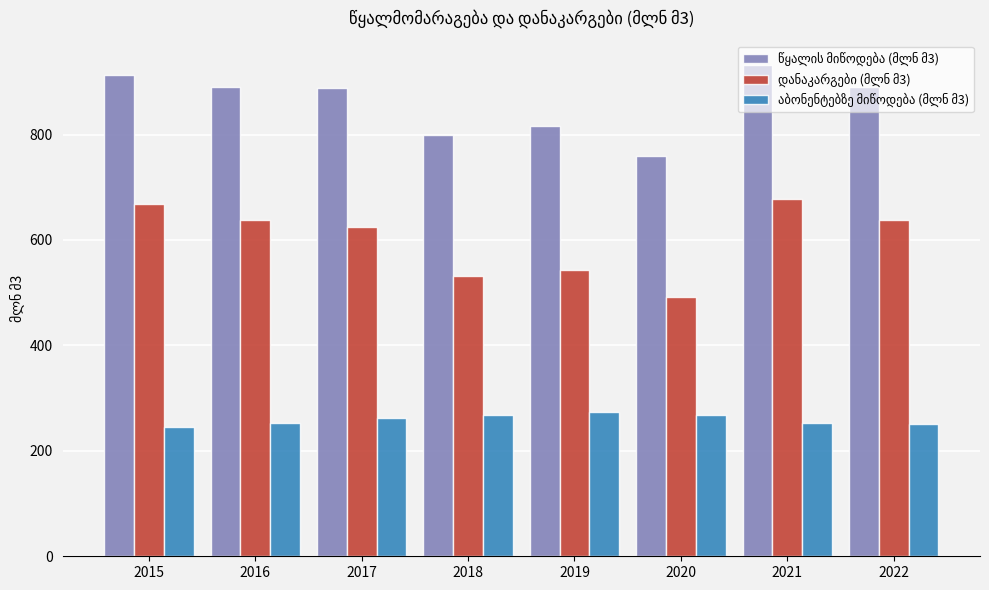

At how many categories does at least one series exceed 711?

8